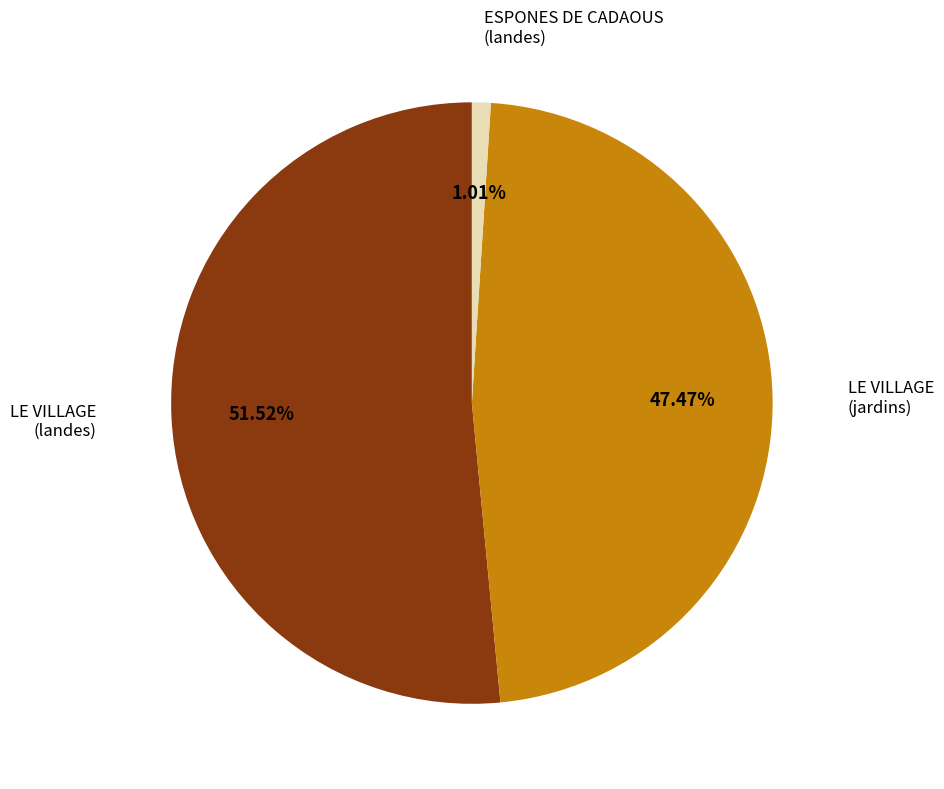

Is there a majority slice in this chart?

Yes